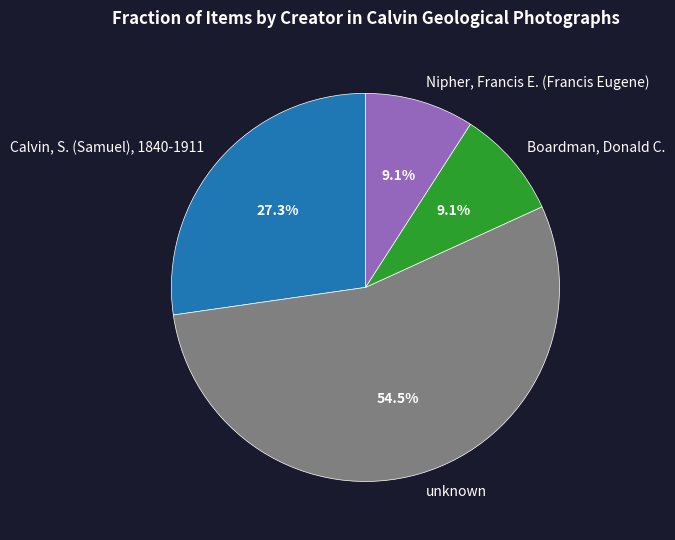

What is the largest slice in the pie chart?

unknown